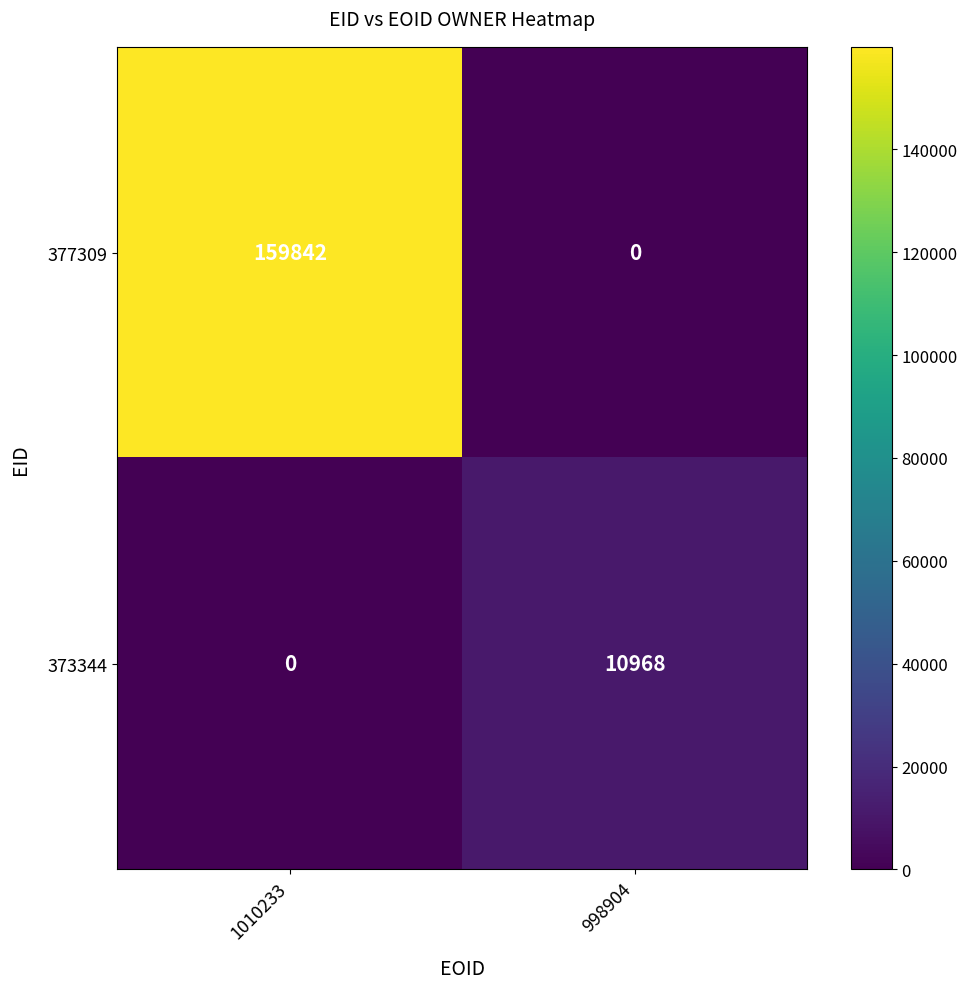

Which series has the largest total across all categories?

377309